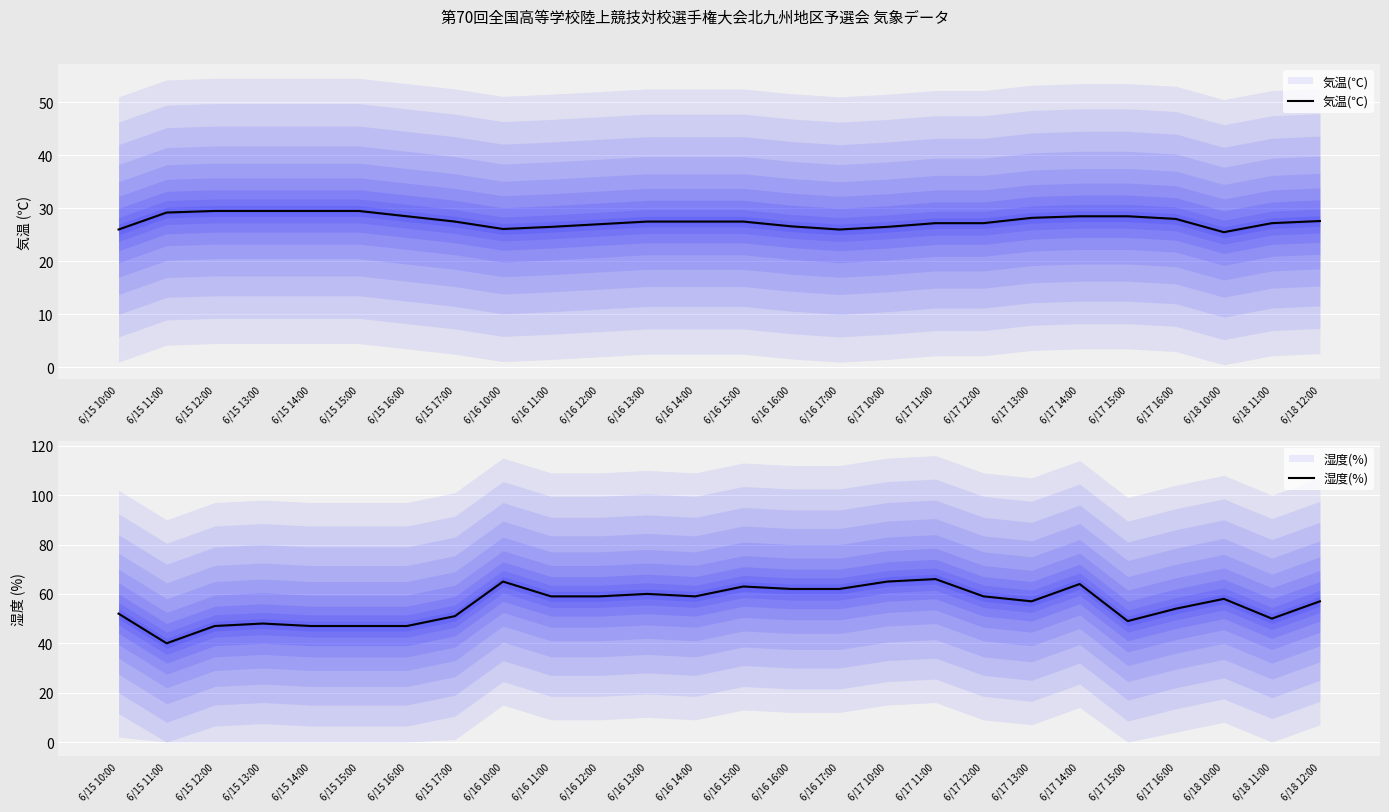

Is it true that 湿度(%) equals 50.0 at 6/18 11:00?

True